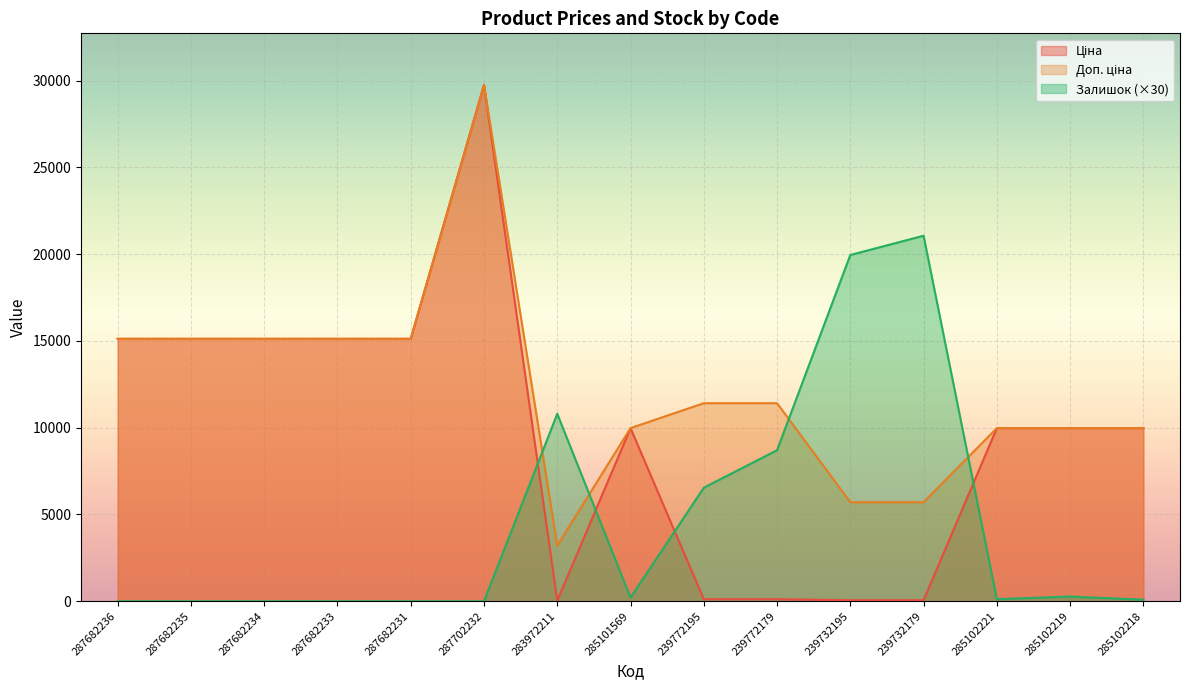

The Залишок (×30) series shows 6540.0 at 239772195. True or false?

True